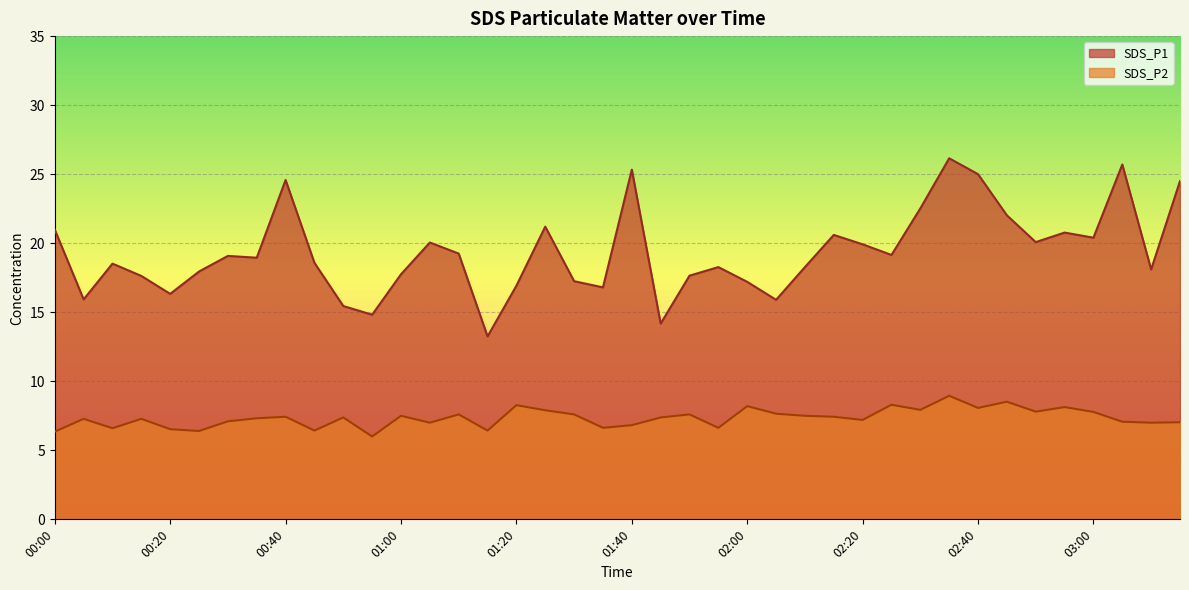

What are all the series names shown in the legend?

SDS_P1, SDS_P2